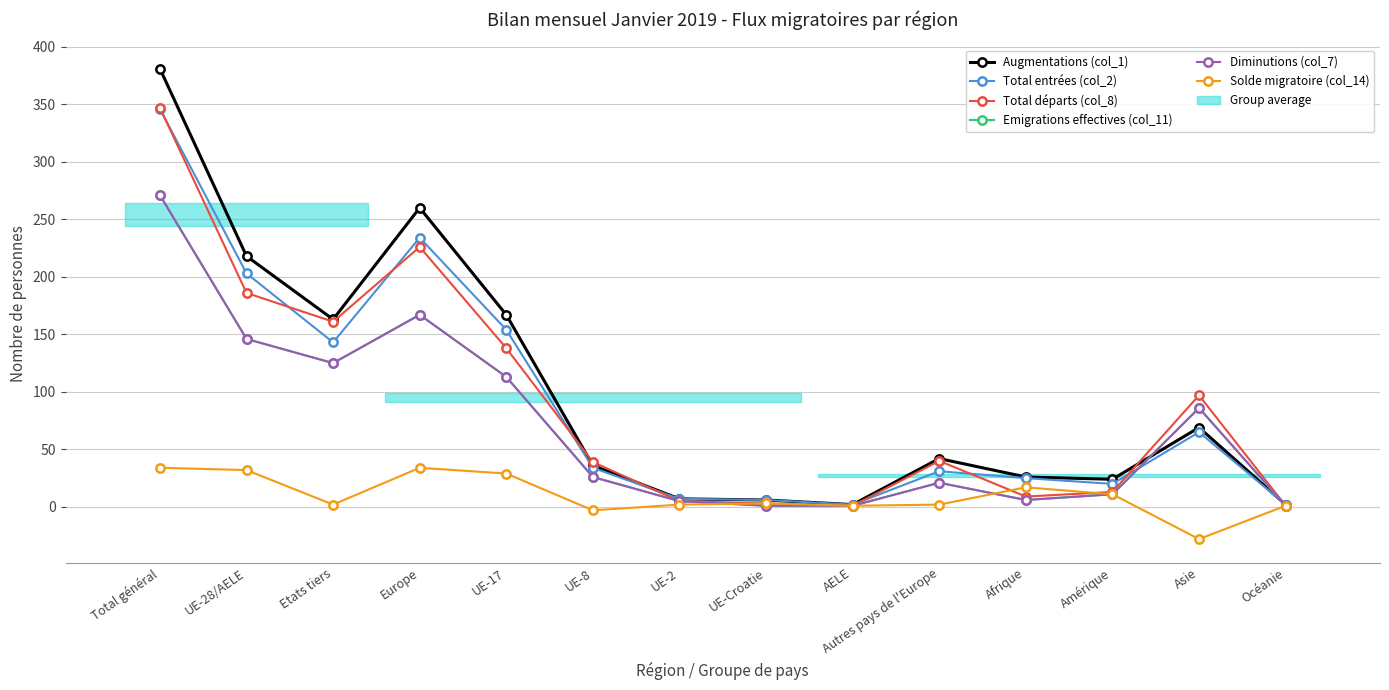

The value of Total départs (col_8) at Asie is 97. True or false?

True